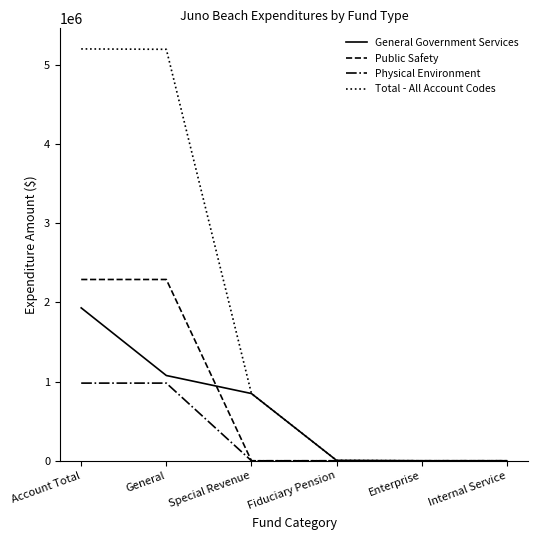

Which series has the largest range (max minus min)?

Total - All Account Codes